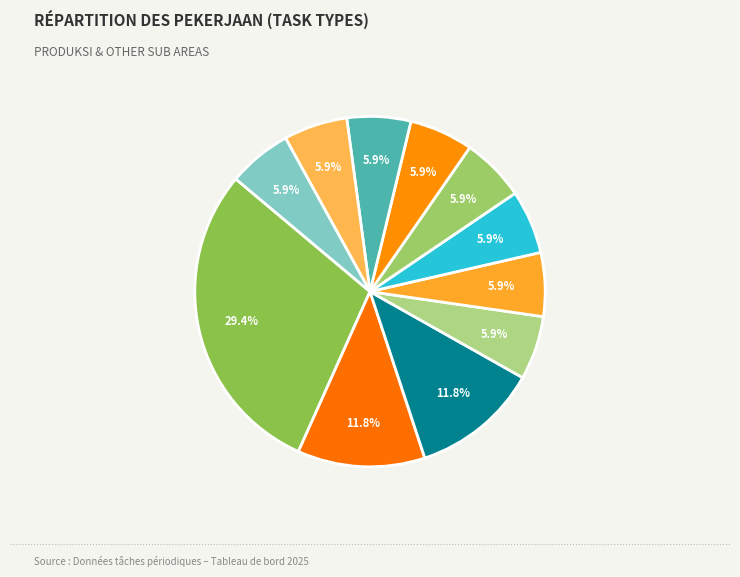

To the nearest percent, what is the average slice percentage?

9%